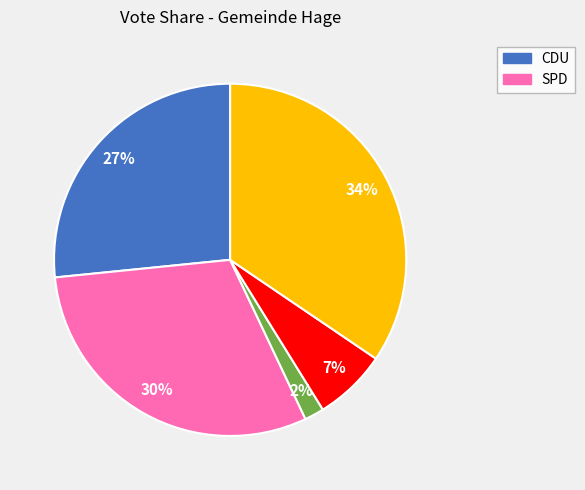

Is there a majority slice in this chart?

No